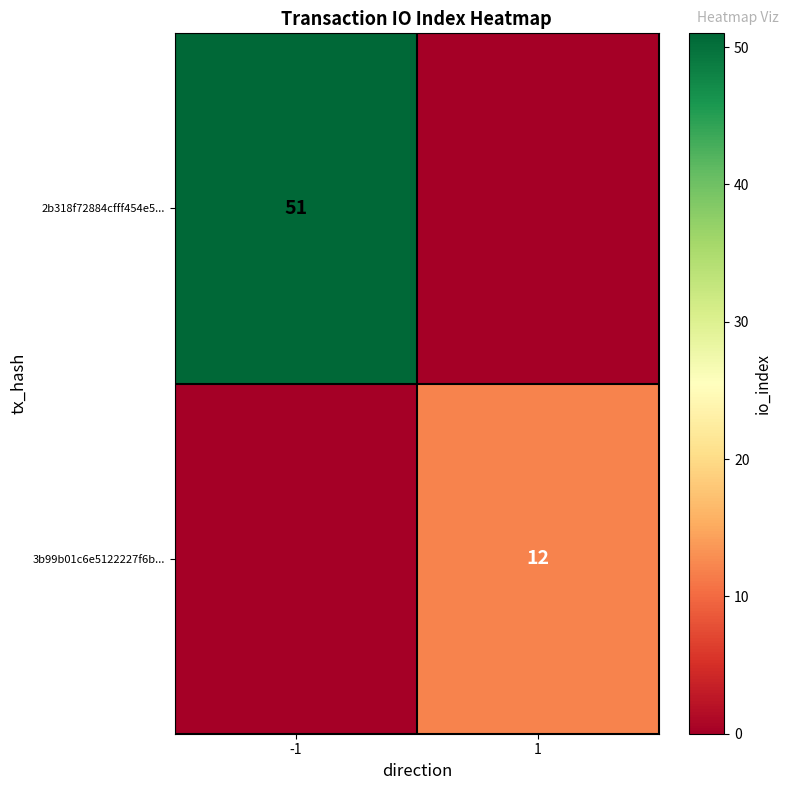

True or false: 2b318f72884cfff454e5... has a value of 51 at -1.

True